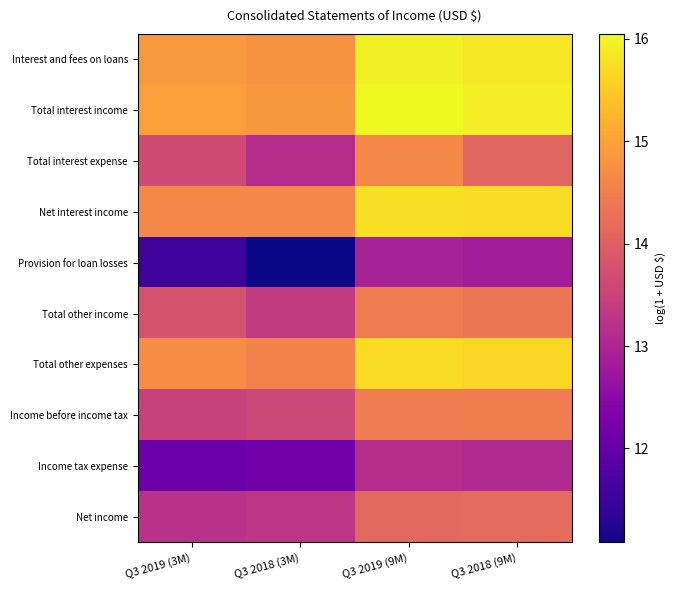

Which series has the widest spread of values?

Provision for loan losses